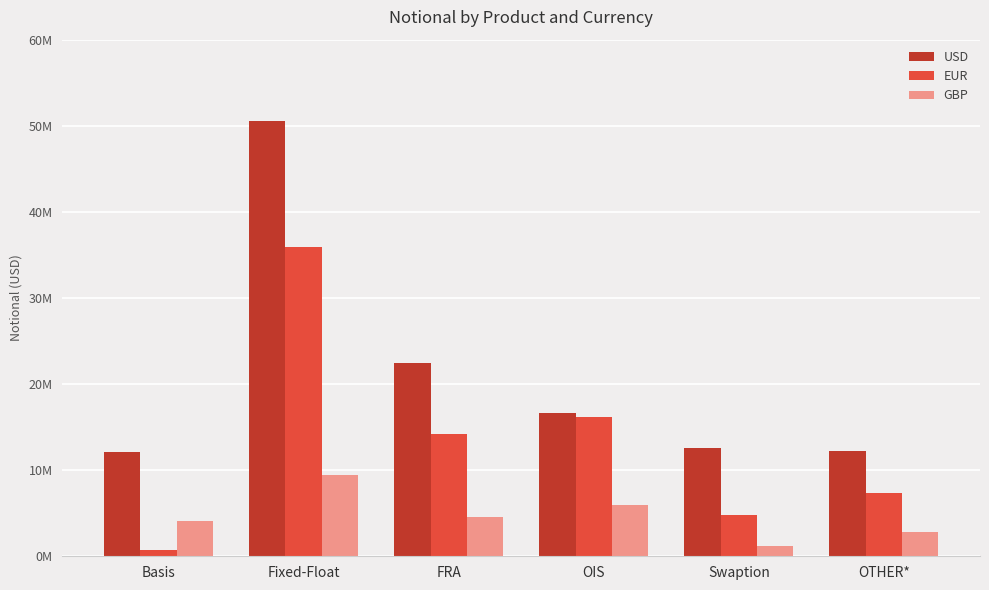

Reading left to right, what are all the values shown in this chart?

USD: 12117286	50589521	22488254	16662821	12611160	12269737
EUR: 722167	35869345	14182531	16171215	4745518	7380382
GBP: 4093371	9478987	4553464	5931970	1225517	2773572